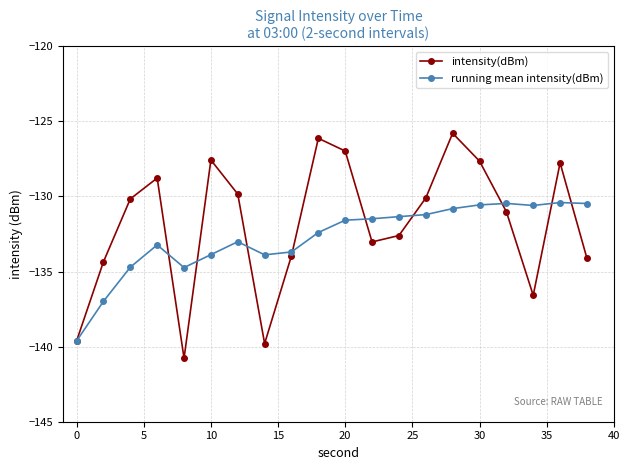

Which series has the widest spread of values?

intensity(dBm)